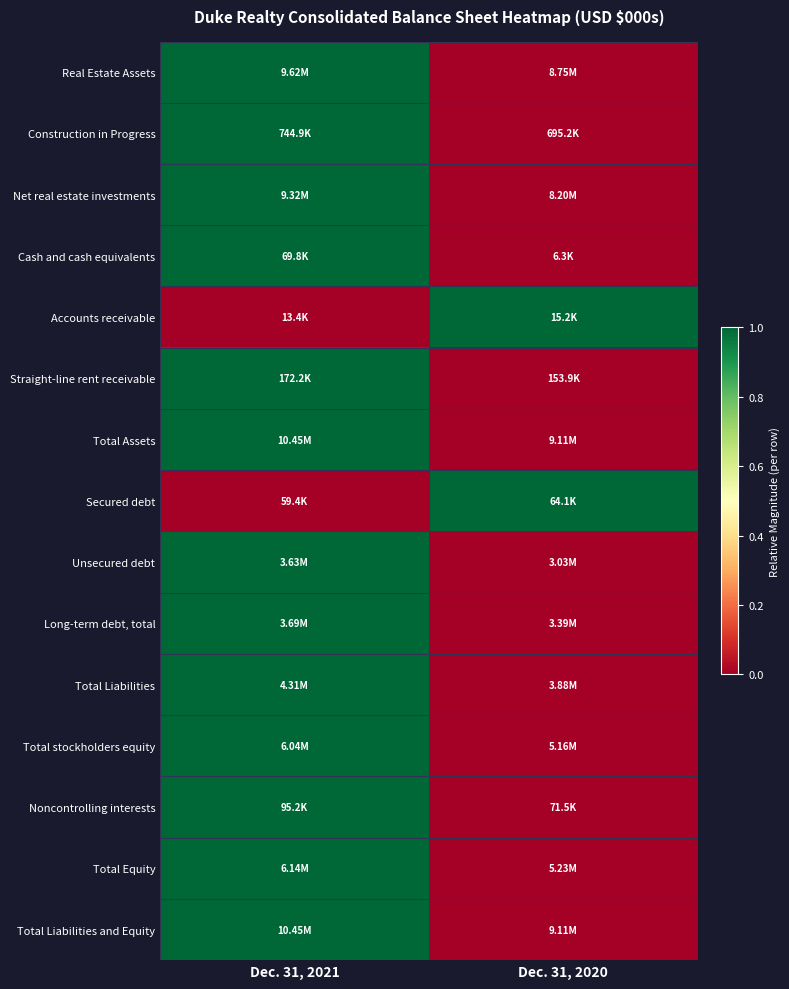

Reading left to right, transcribe all the data shown in this chart.

Real Estate Assets: Dec. 31, 2021=1	Dec. 31, 2020=0
Construction in Progress: Dec. 31, 2021=1	Dec. 31, 2020=0
Net real estate investments: Dec. 31, 2021=1	Dec. 31, 2020=0
Cash and cash equivalents: Dec. 31, 2021=1	Dec. 31, 2020=0
Accounts receivable: Dec. 31, 2021=0	Dec. 31, 2020=1
Straight-line rent receivable: Dec. 31, 2021=1	Dec. 31, 2020=0
Total Assets: Dec. 31, 2021=1	Dec. 31, 2020=0
Secured debt: Dec. 31, 2021=0	Dec. 31, 2020=1
Unsecured debt: Dec. 31, 2021=1	Dec. 31, 2020=0
Long-term debt, total: Dec. 31, 2021=1	Dec. 31, 2020=0
Total Liabilities: Dec. 31, 2021=1	Dec. 31, 2020=0
Total stockholders equity: Dec. 31, 2021=1	Dec. 31, 2020=0
Noncontrolling interests: Dec. 31, 2021=1	Dec. 31, 2020=0
Total Equity: Dec. 31, 2021=1	Dec. 31, 2020=0
Total Liabilities and Equity: Dec. 31, 2021=1	Dec. 31, 2020=0